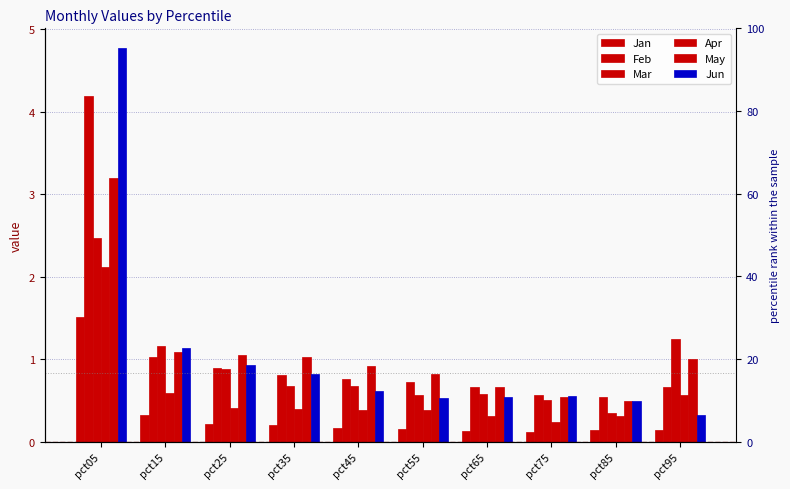

Which has a higher value, pct25 or pct75?

pct25